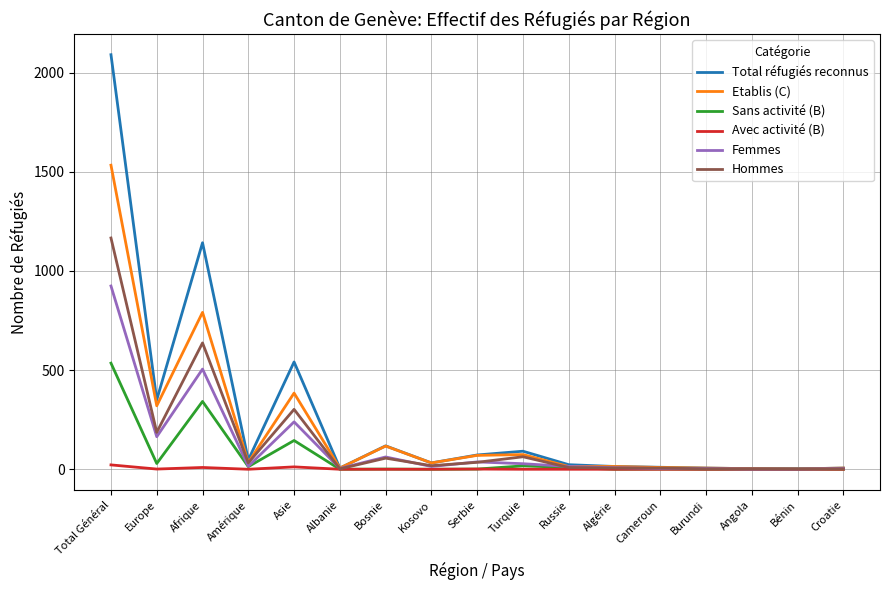

What is the difference between the highest and lowest values at Serbie?

71